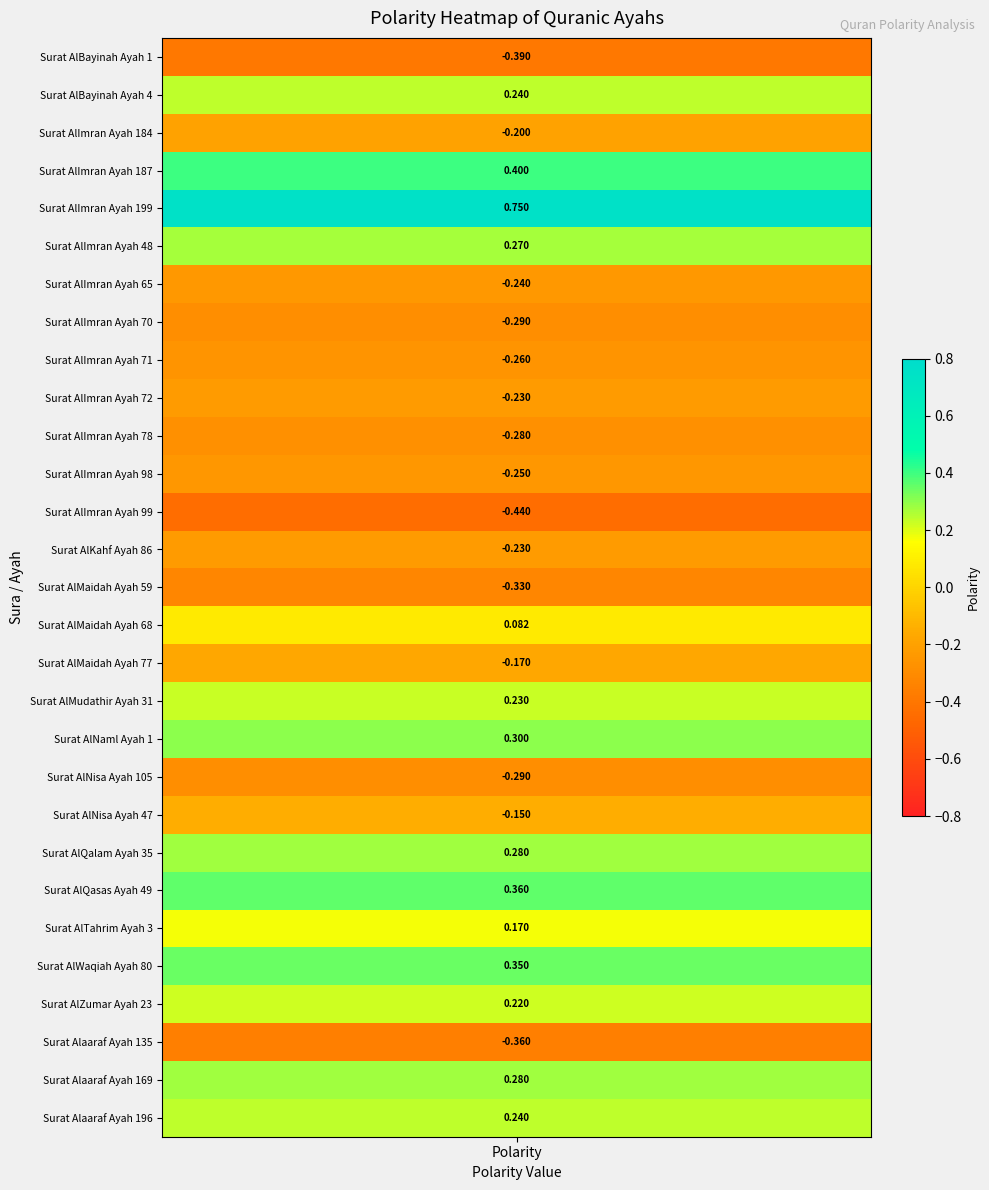

How many positive values are there?

14